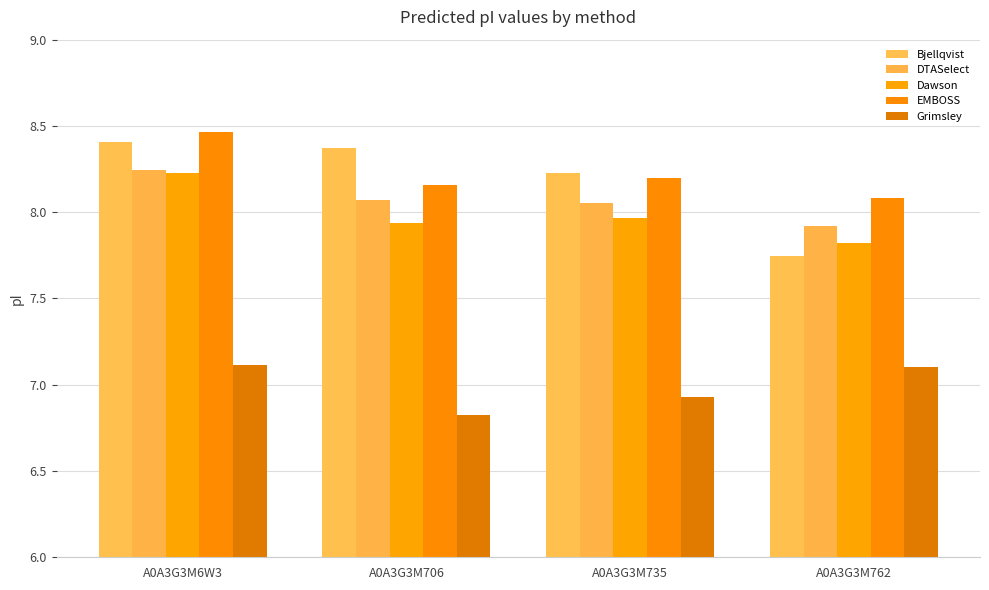

What is the greatest value displayed?

8.5